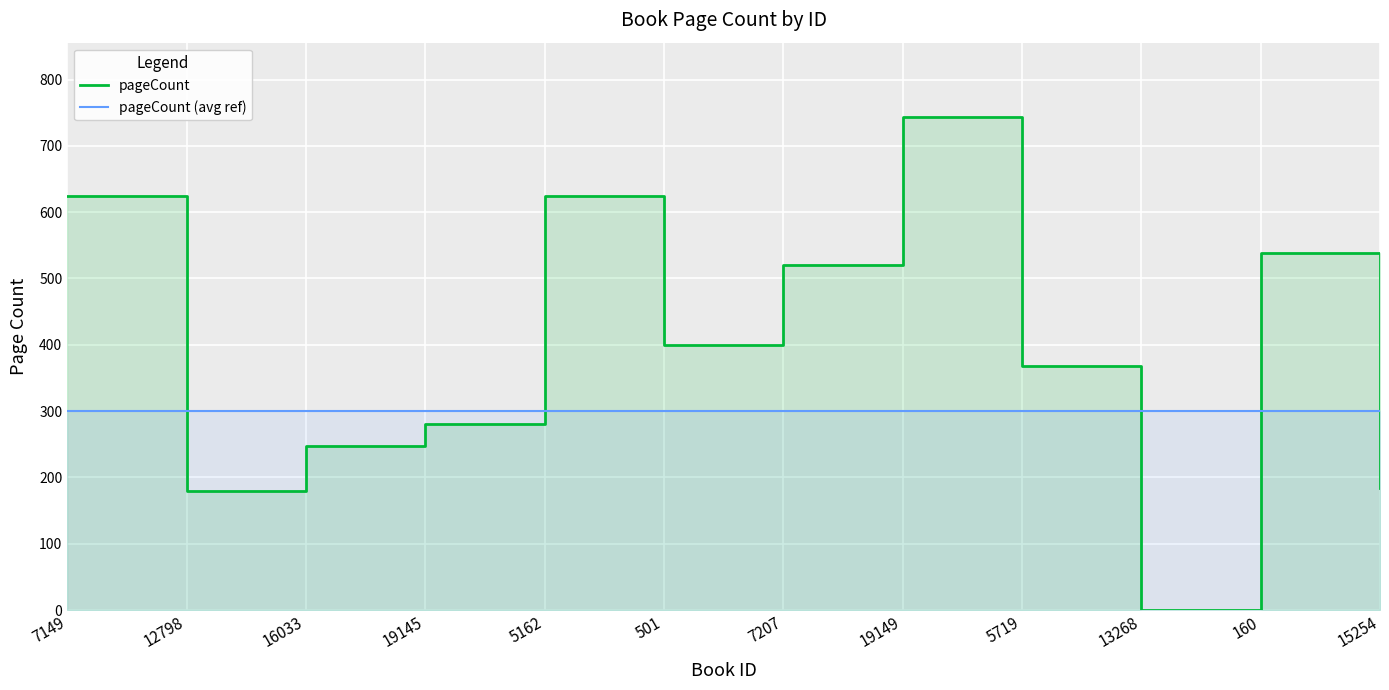

What are all the series names shown in the legend?

pageCount, pageCount (avg ref)